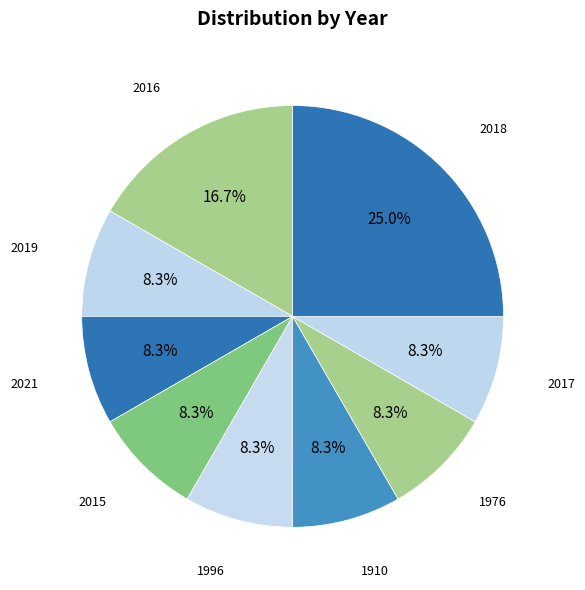

How many slices are in this pie chart?

9